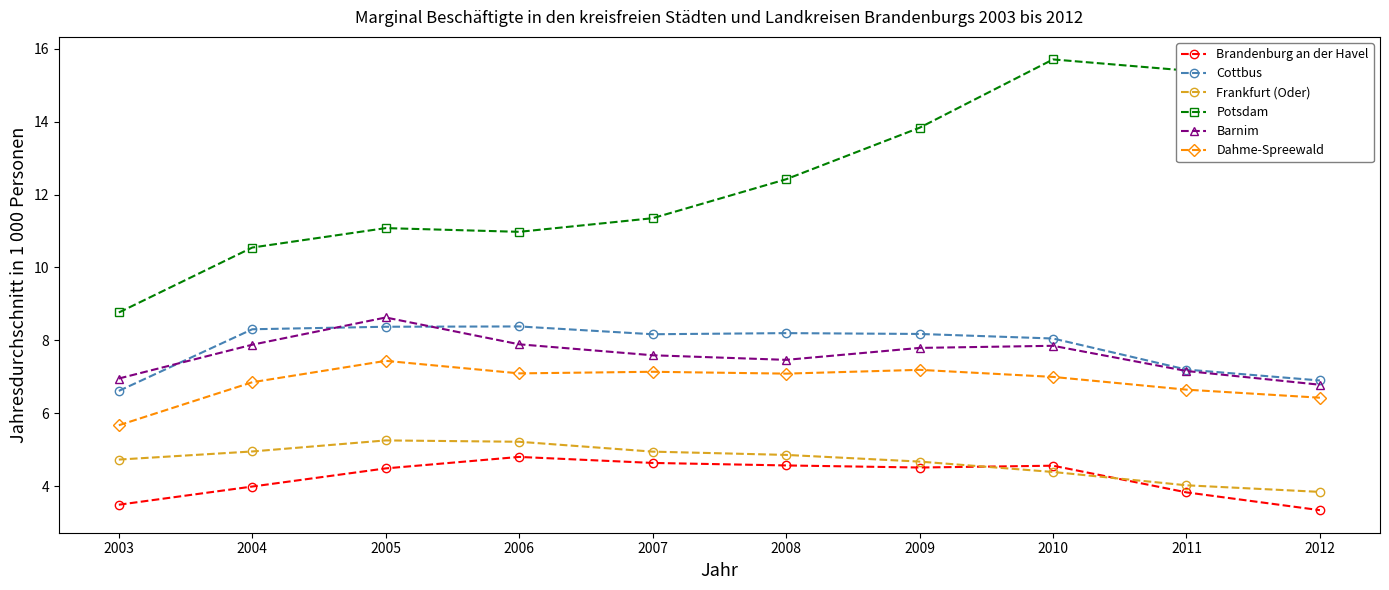

What are all the series names shown in the legend?

Brandenburg an der Havel, Cottbus, Frankfurt (Oder), Potsdam, Barnim, Dahme-Spreewald